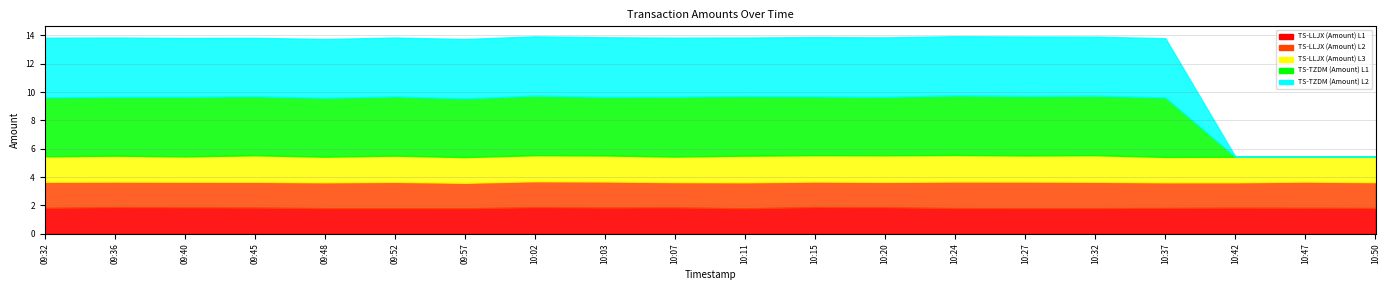

How many data points does each series have?

20